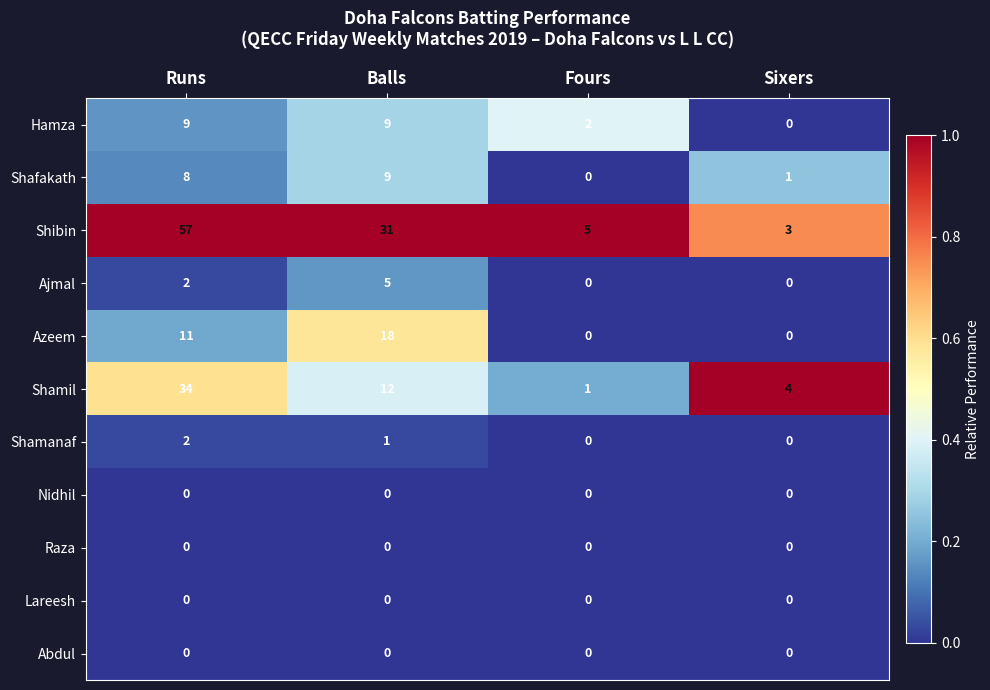

How many data points does each series have?

4